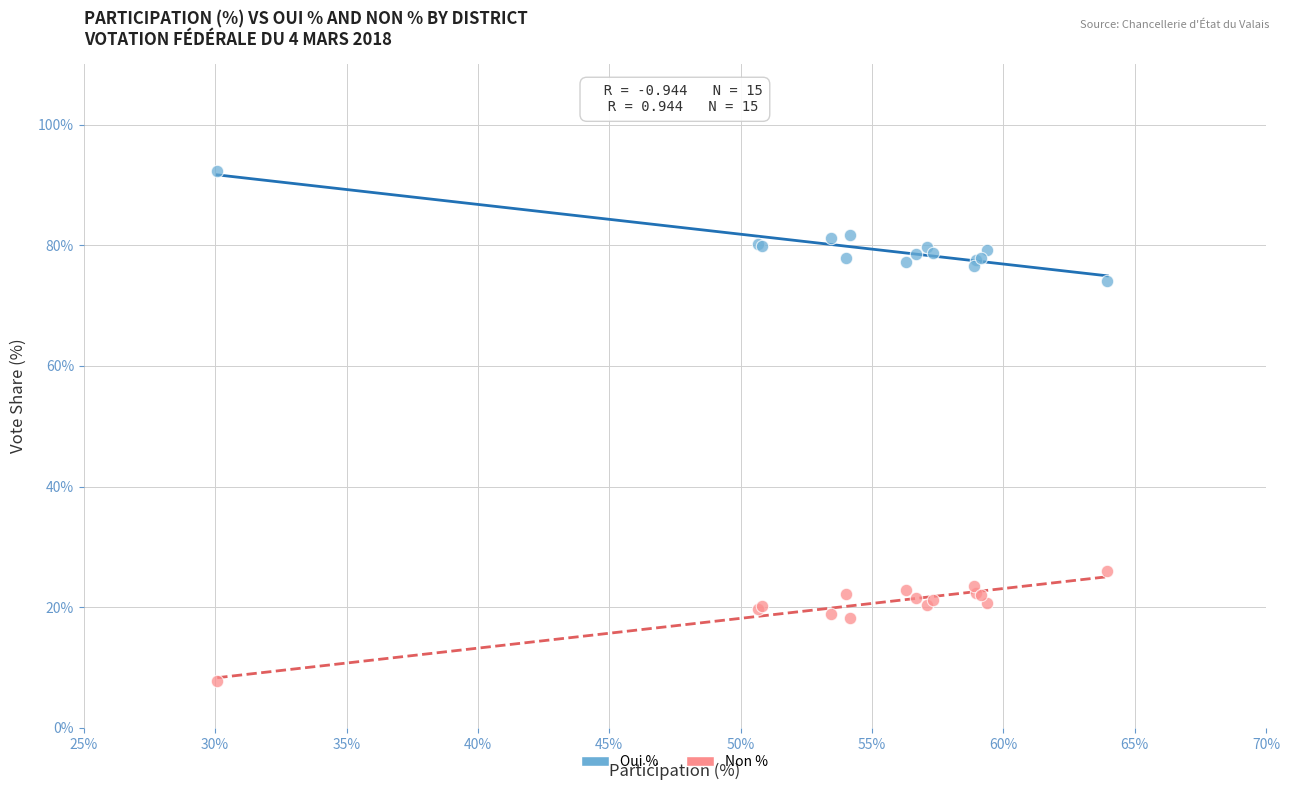

Which series contains the highest Y value?

Oui %